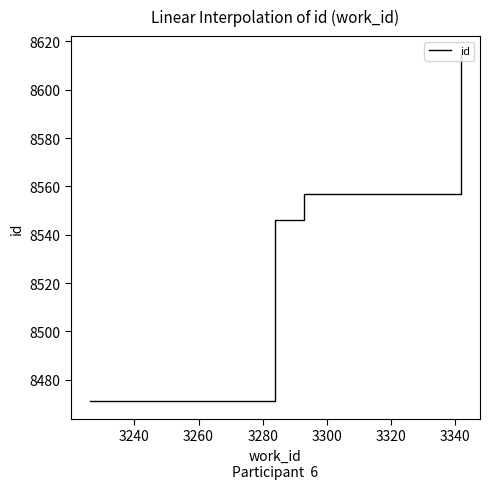

What is the average value?

8547